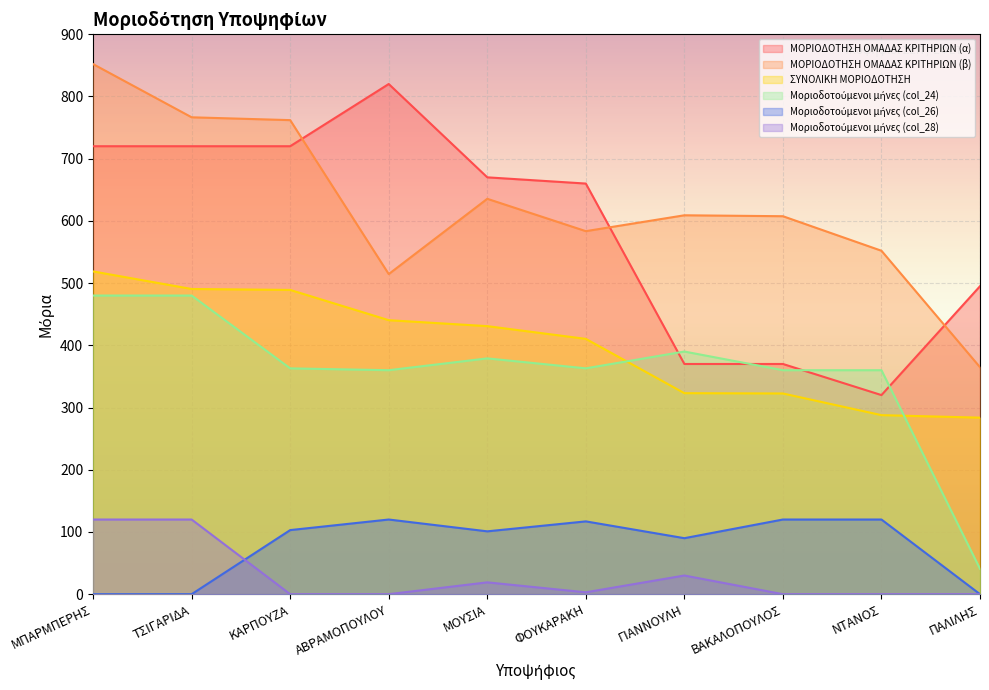

Which series has the largest range (max minus min)?

ΜΟΡΙΟΔΟΤΗΣΗ ΟΜΑΔΑΣ ΚΡΙΤΗΡΙΩΝ (α)